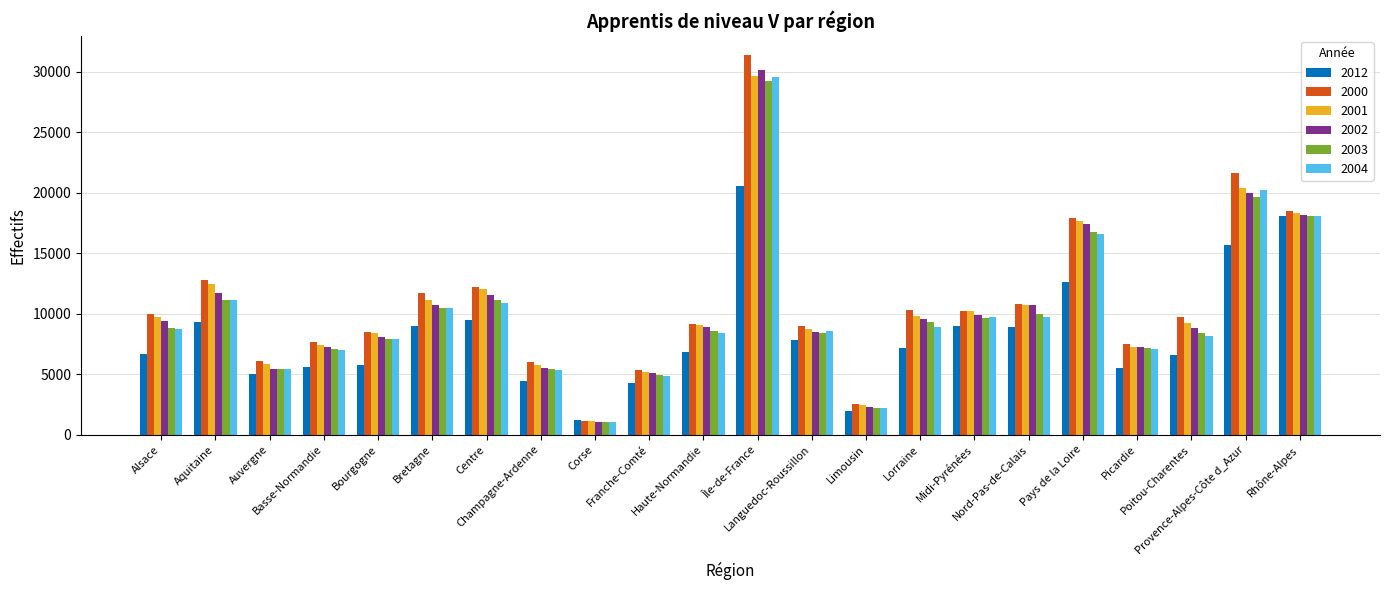

Which series has the widest spread of values?

2000